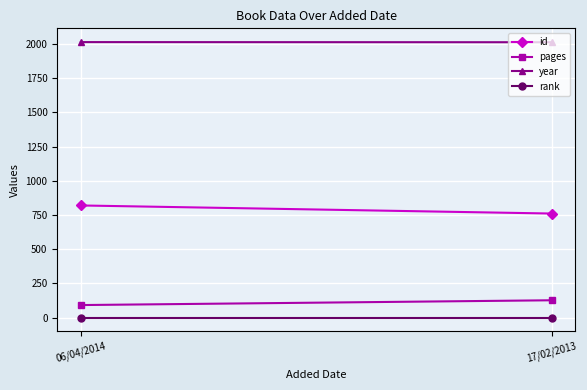

Reading right to left, extract all data points from this chart.

id: 761	820
pages: 127	92
year: 2013	2014
rank: 1	1